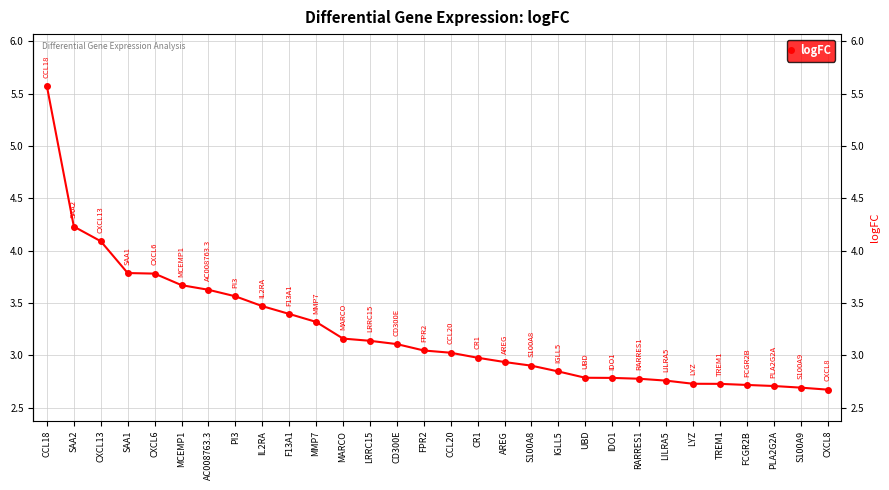

What is the value of the 5th point from the left?

3.8